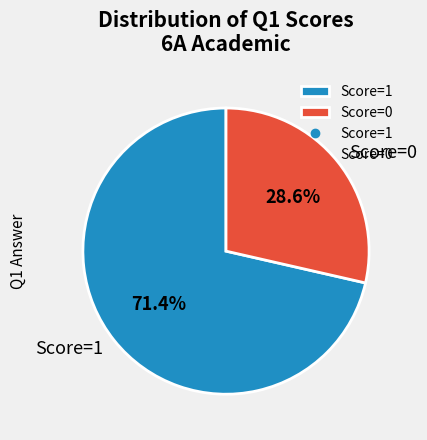

Is there a majority slice in this chart?

Yes